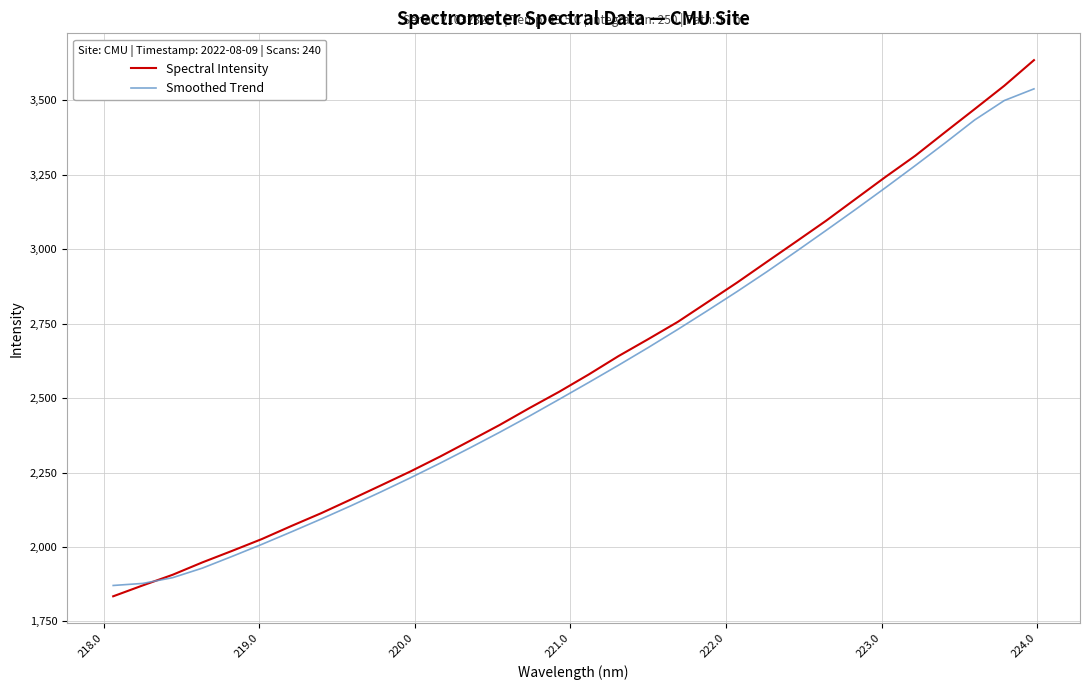

What is the greatest value displayed?

3635.0